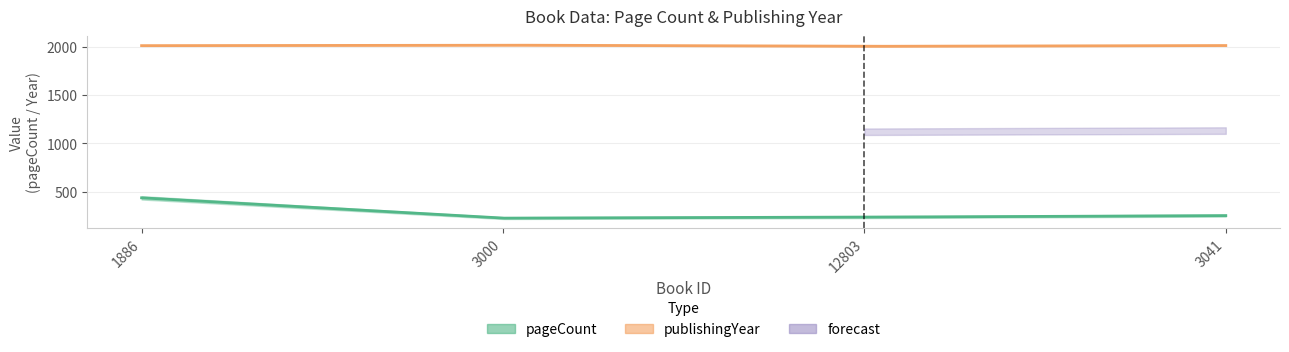

The publishingYear series shows 3005 at 3000. True or false?

False